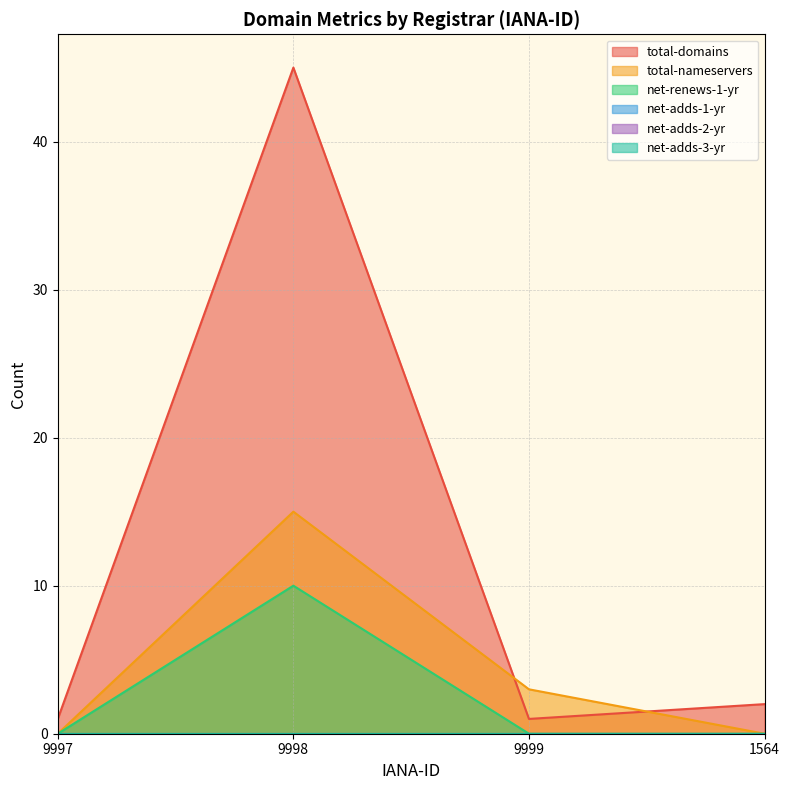

Count the net-renews-1-yr values in the range 0 to 10.

4